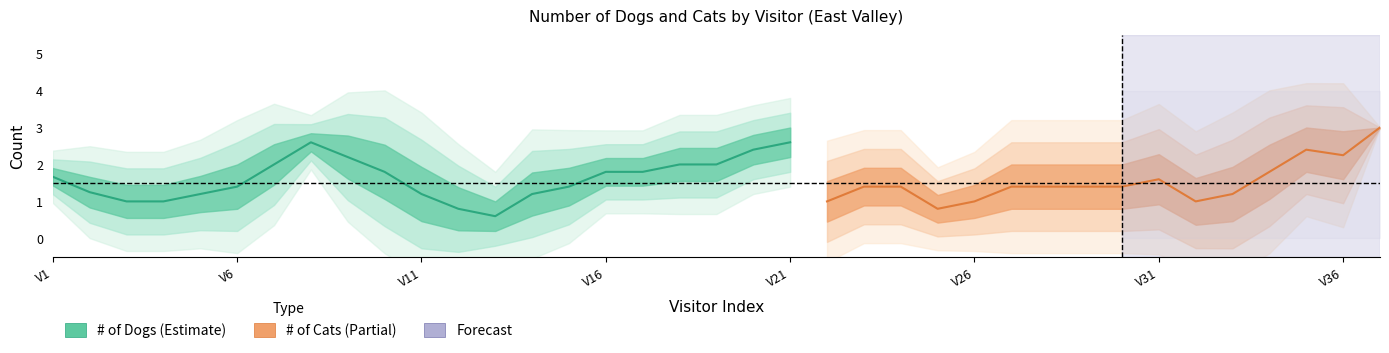

Which series has the largest range (max minus min)?

# of Dogs